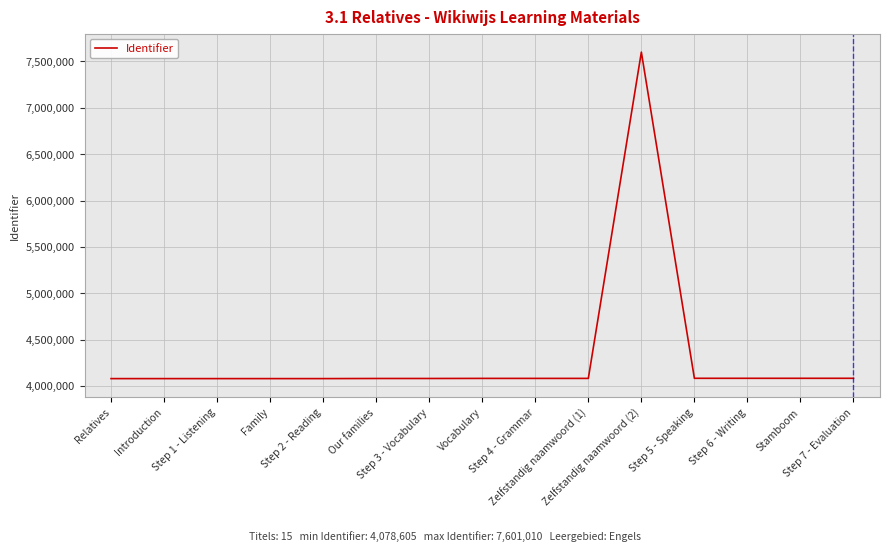

What is the difference between the maximum and minimum values?

3522405